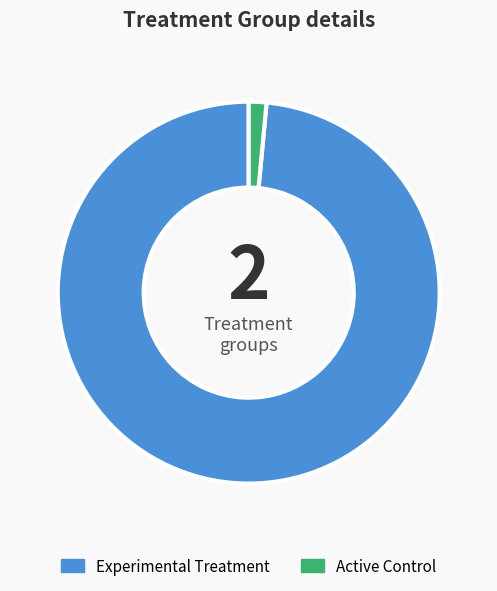

How many segments does this pie chart have?

2